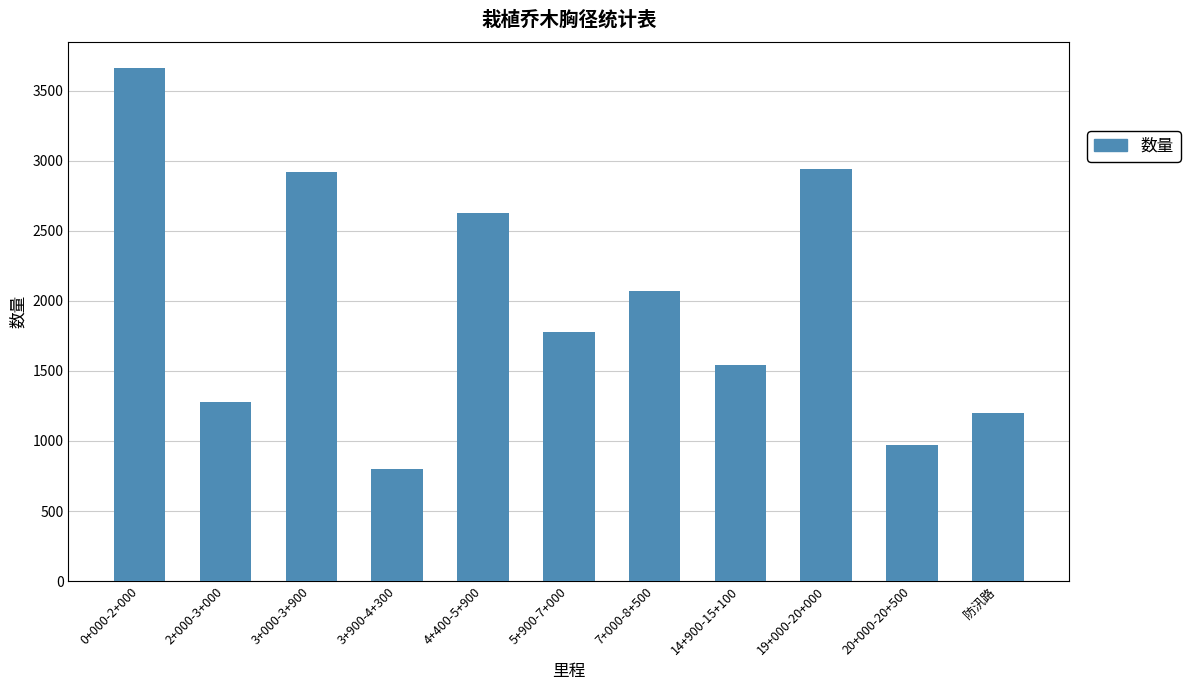

How many data points are less than 1780?

5